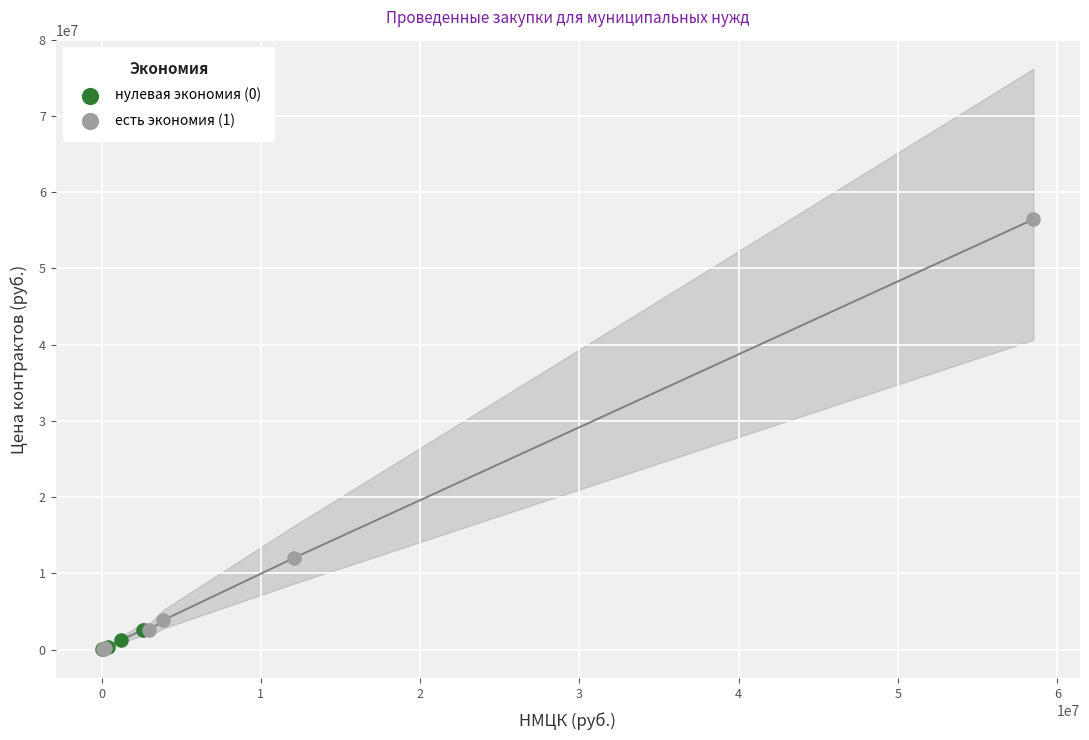

Which series reaches the maximum Y coordinate?

есть экономия (1)